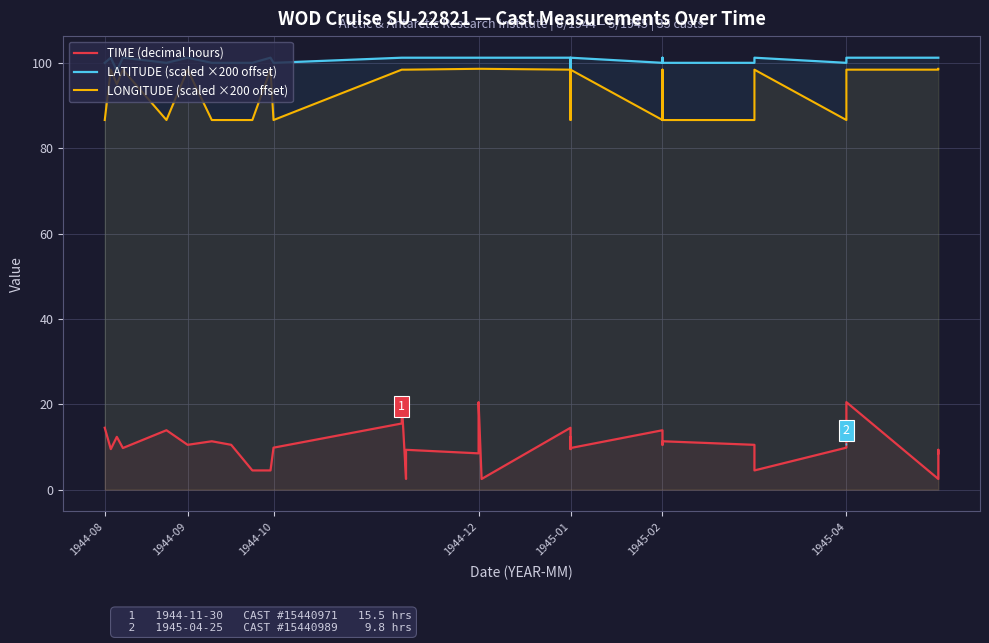

True or false: LATITUDE (scaled ×200 offset) and TIME (decimal hours) intersect in this chart.

False